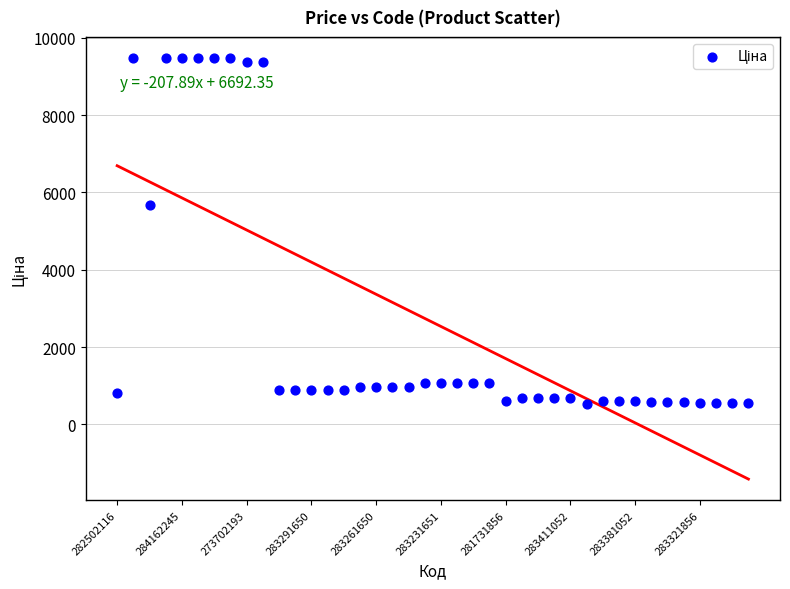

What is the range of Y values (max minus min)?

8948.8